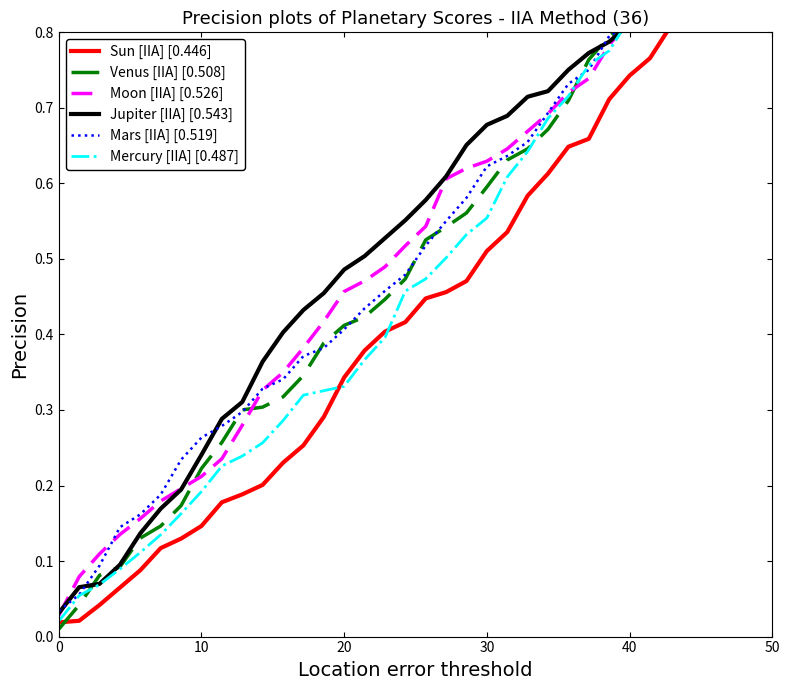

How many lines are shown in the chart?

6